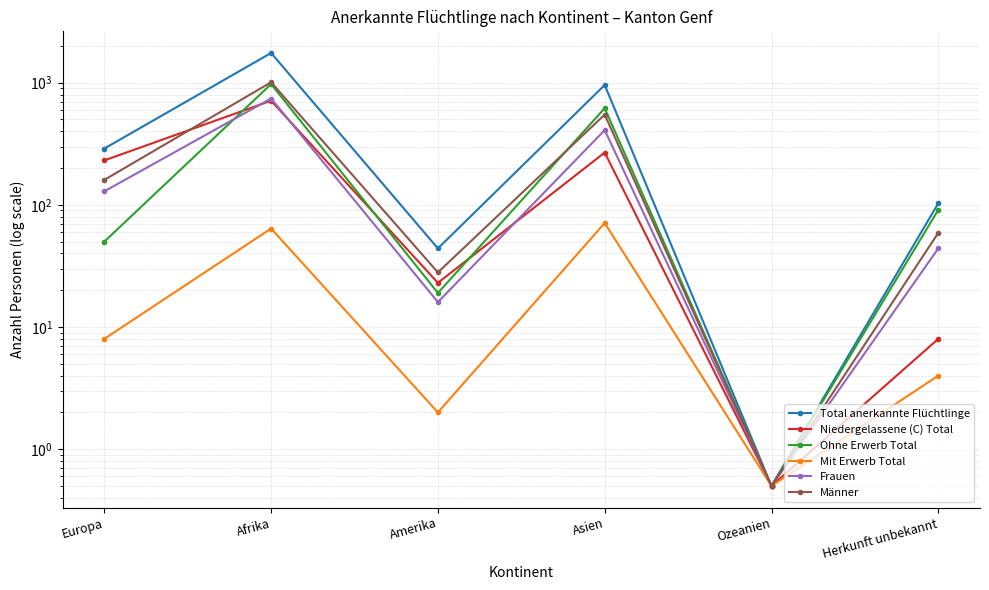

The Männer series shows 59.0 at Herkunft unbekannt. True or false?

True